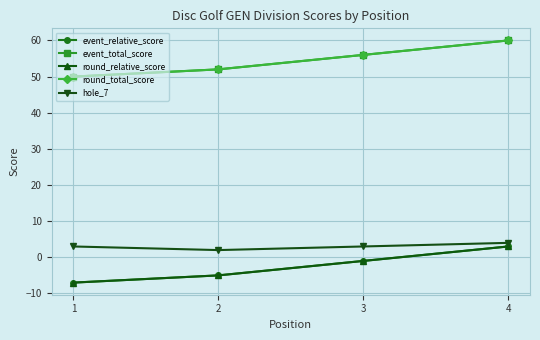

Rank the categories by event_total_score value from highest to lowest.

4, 3, 2, 1